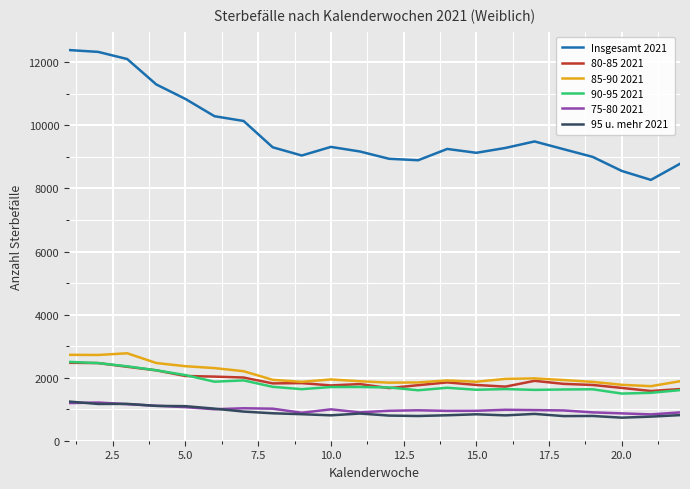

Which series has the largest range (max minus min)?

Insgesamt 2021